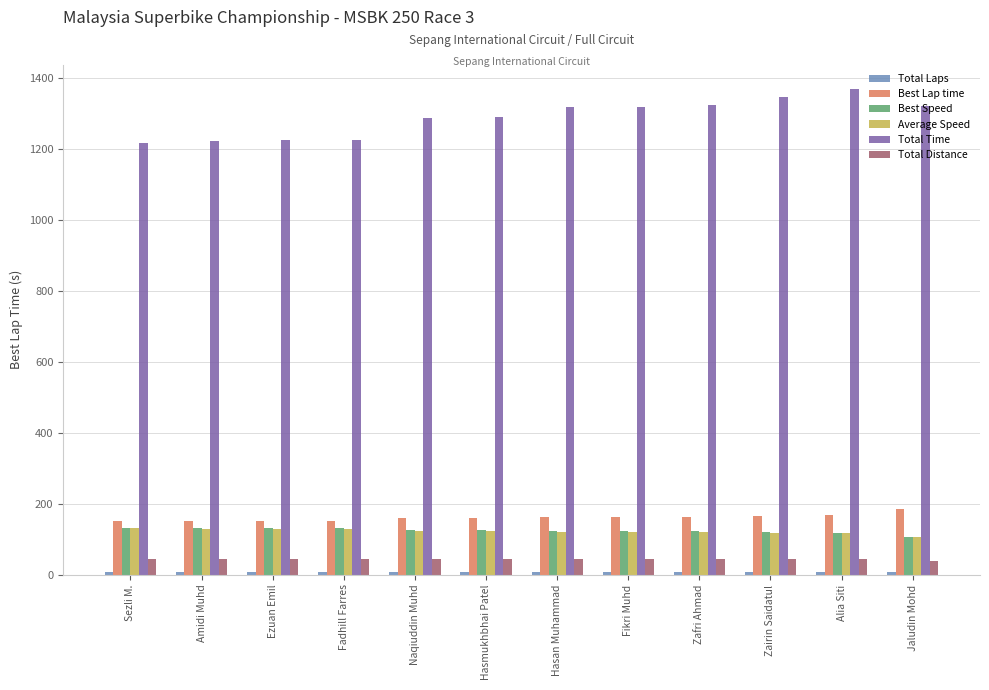

Which series has the largest total across all categories?

Total Time